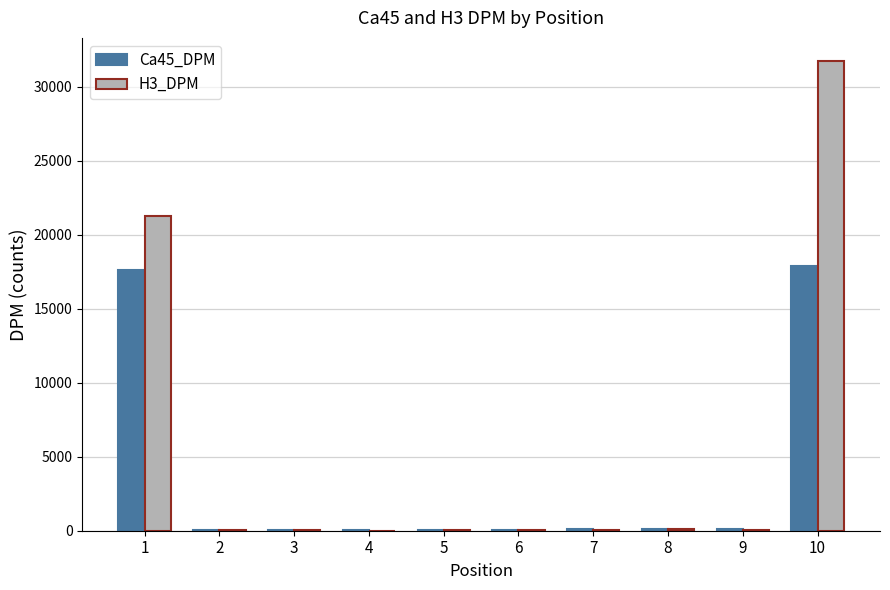

The value of Ca45_DPM at 1 is 7892.8. True or false?

False